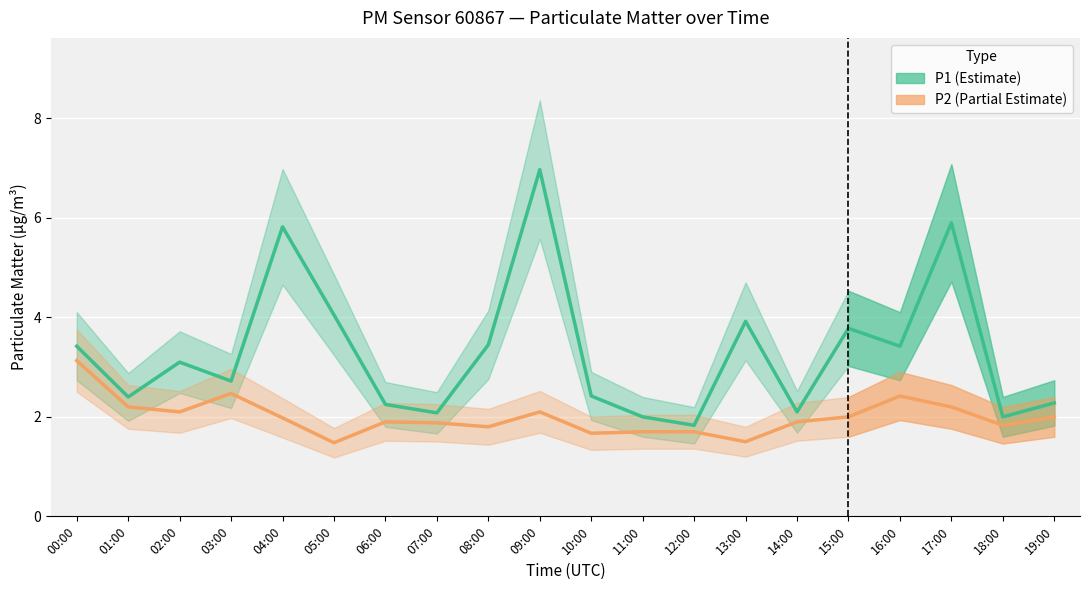

Which series has the largest range (max minus min)?

P1